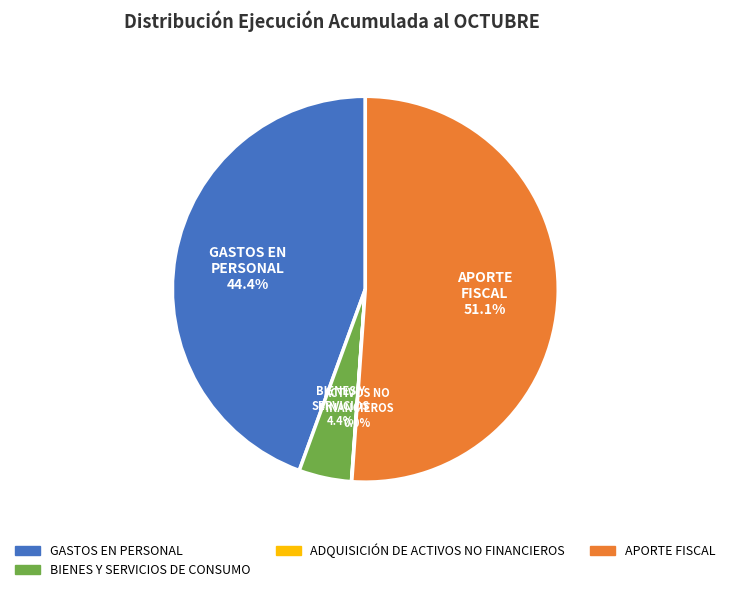

How much of the chart is everything except BIENES Y SERVICIOS DE CONSUMO?

95.6%